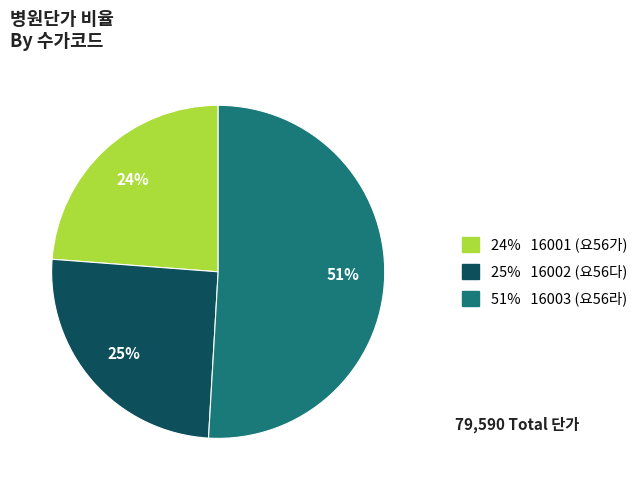

To the nearest percent, what is the average slice percentage?

33%